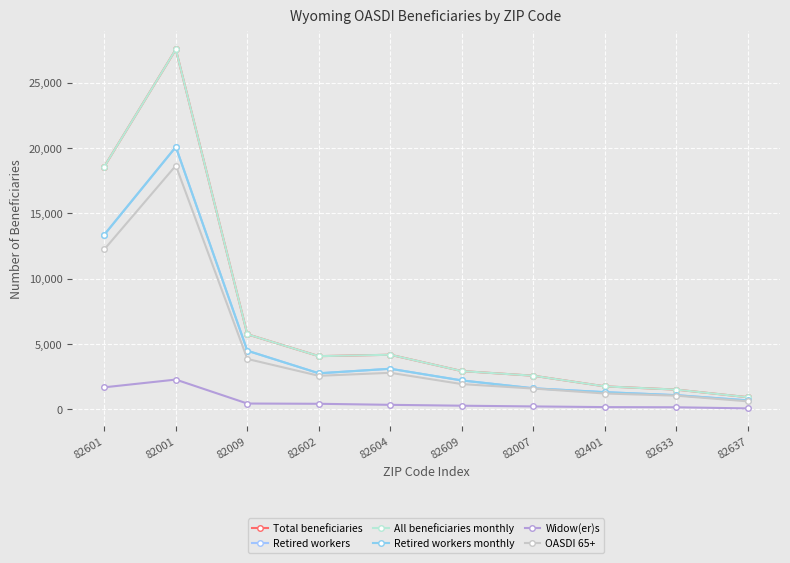

True or false: Retired workers monthly and OASDI 65+ cross at least once.

False